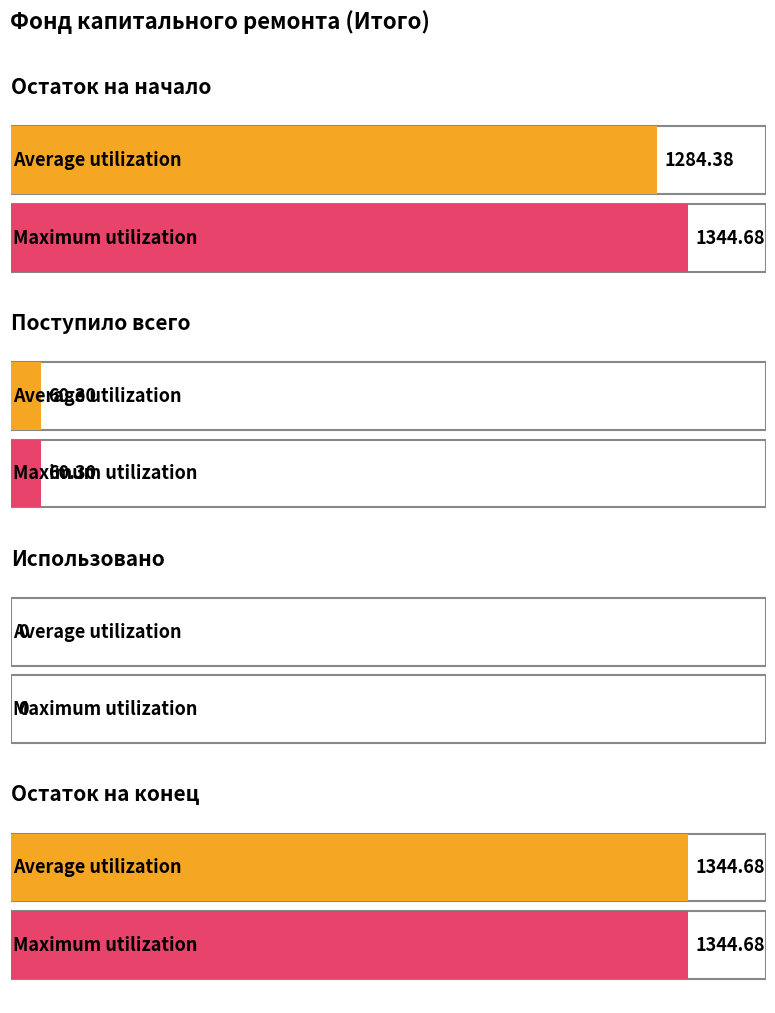

Rank the series by their maximum value, from lowest to highest.

Average utilization, Maximum utilization